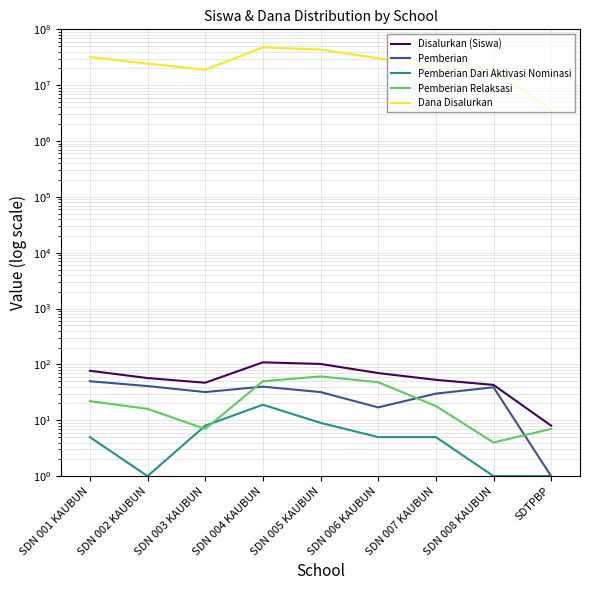

What is the difference between the maximum and minimum values in the Disalurkan (Siswa) series?

101